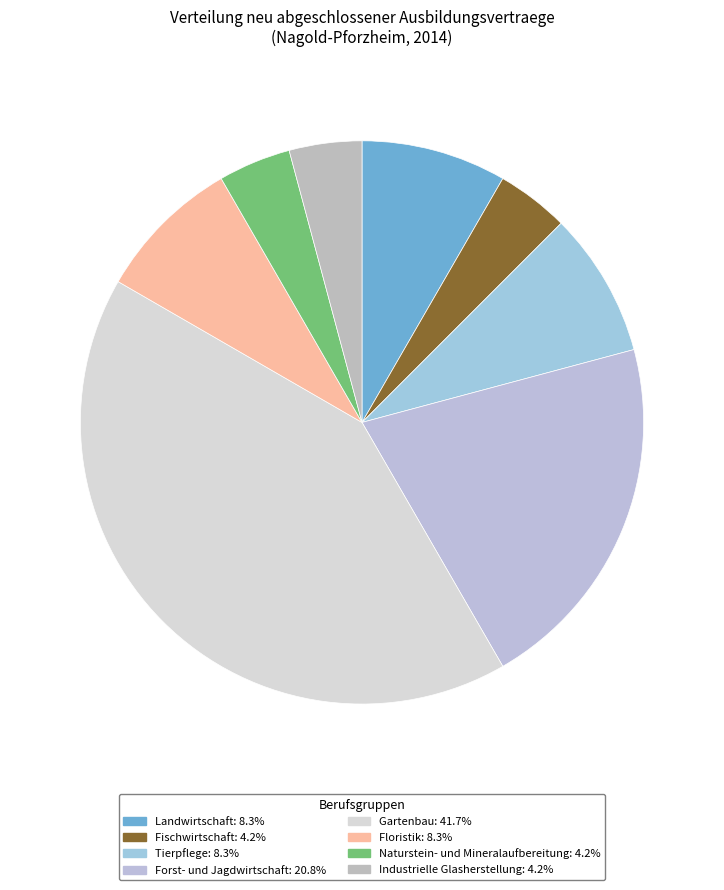

Count the number of slices in the pie.

8